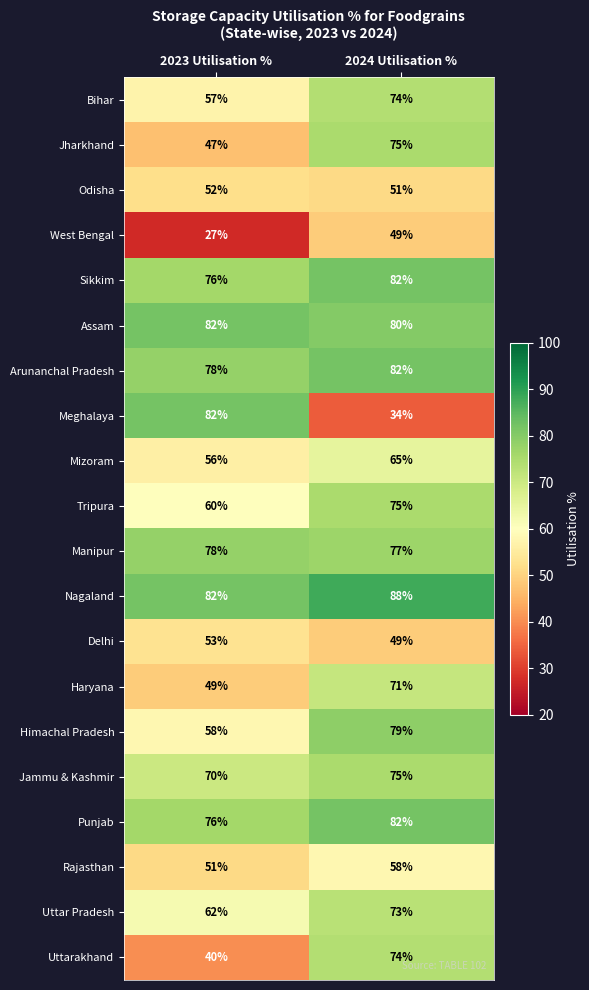

Rank the categories by Tripura value from highest to lowest.

2024 Utilisation %, 2023 Utilisation %